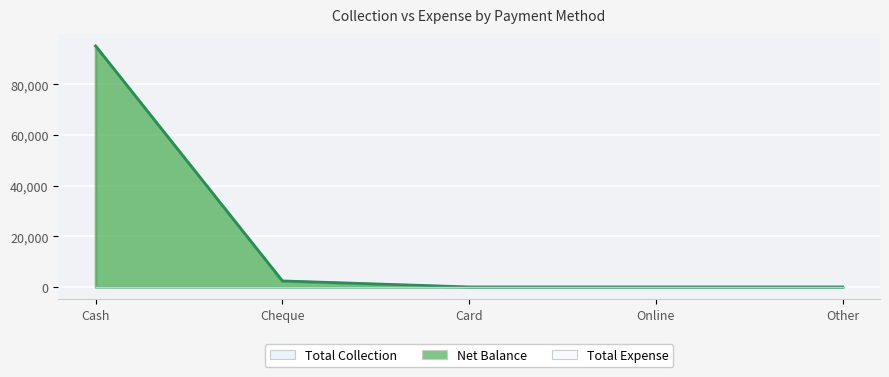

True or false: Total Collection has a value of 0 at Online.

True